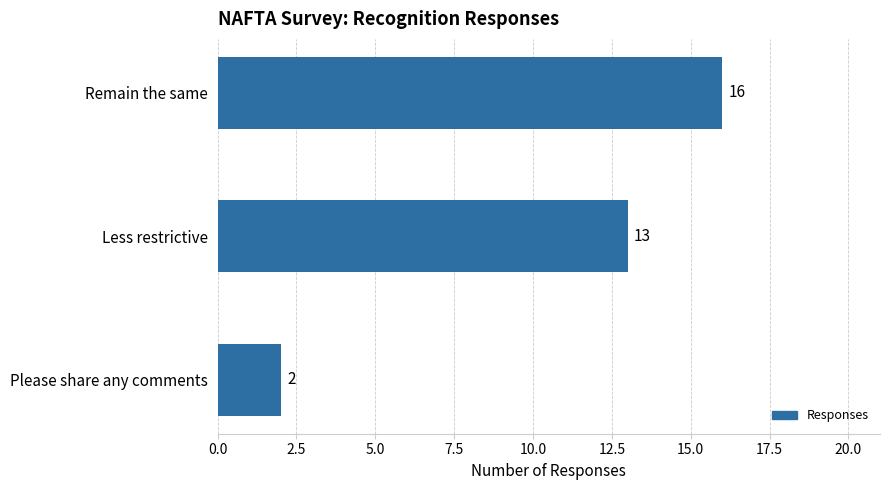

Which category has the lowest value across all series?

Please share any comments